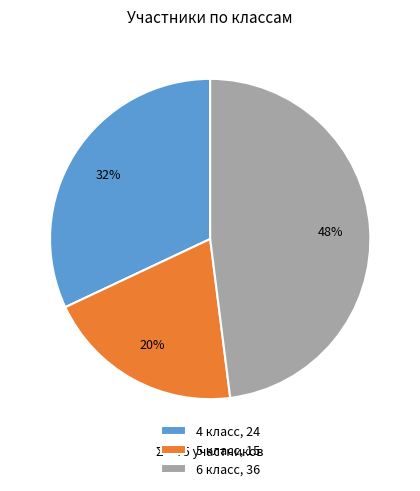

To the nearest percent, what is the combined percentage of 5 and 6?

68%